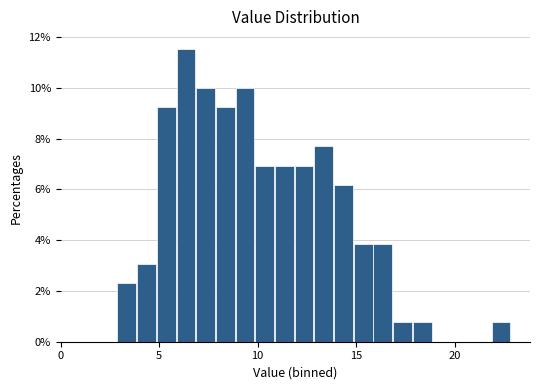

Read against the x-axis, roughly where is the centre of the tallest bar?

6.5